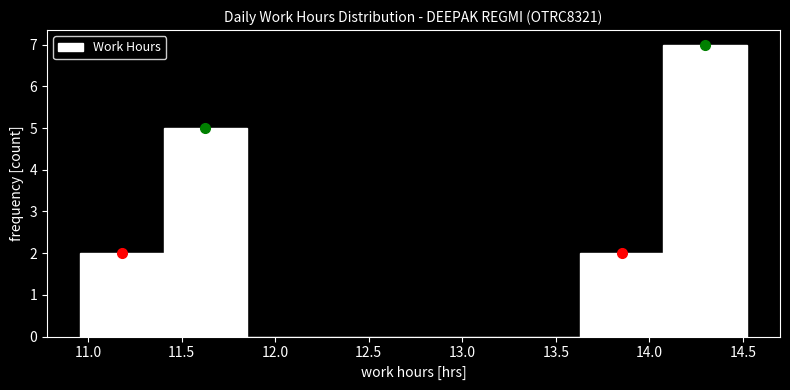

How tall is the bar that spans 11.405 to 11.850 on the x-axis? Neither the bar edges nor the heights are printed on the chart, so give them approximately, as read against the axes.

5